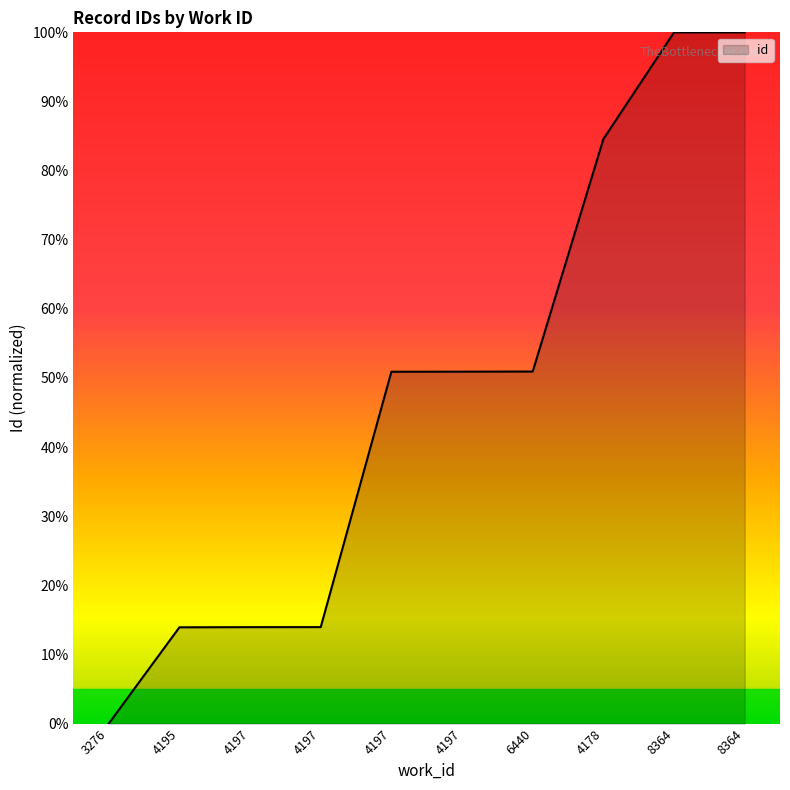

True or false: the data has more than 2 interior local peaks.

False